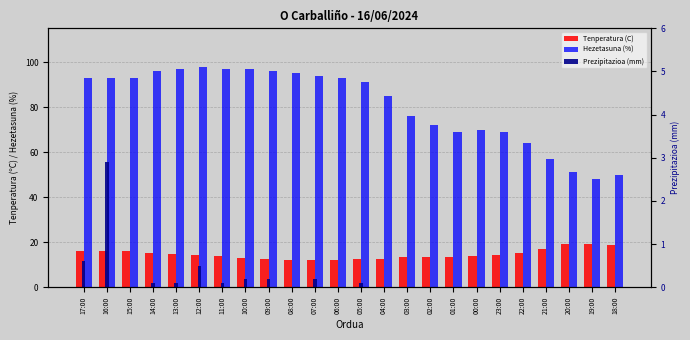

Between 02:00 and 19:00, which is larger?

19:00